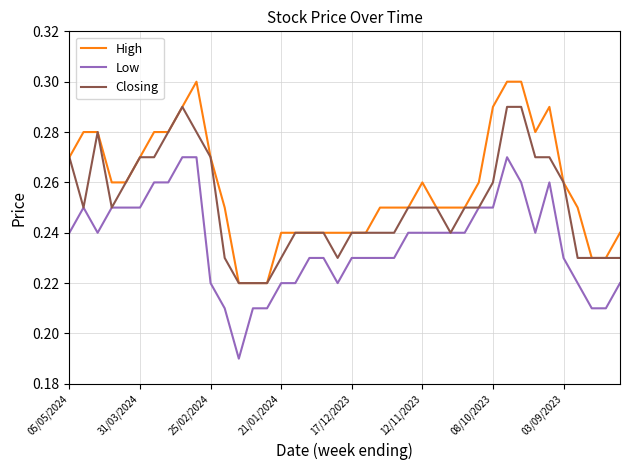

True or false: Low and High cross at least once.

False